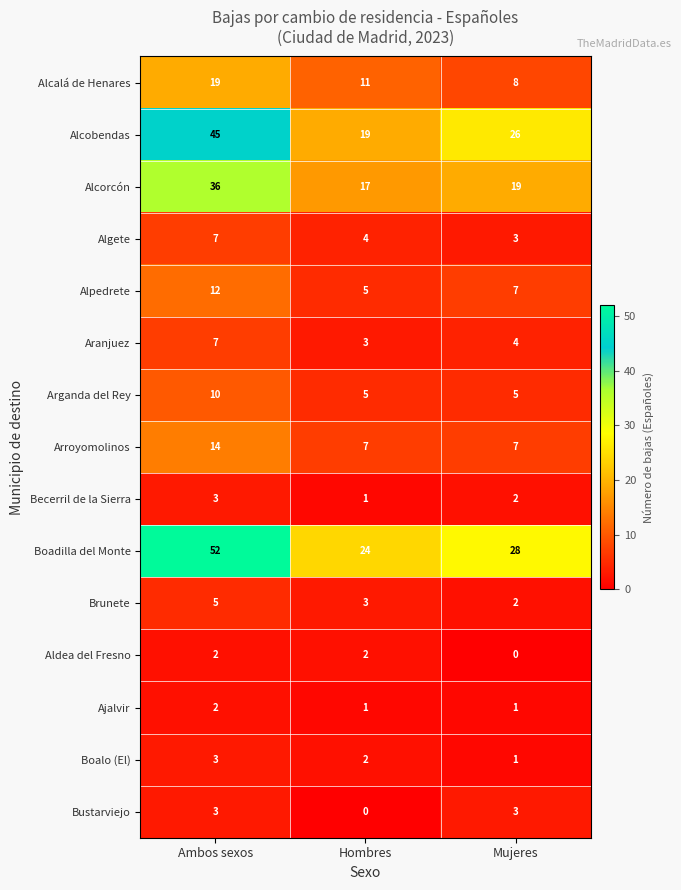

How many values in the Aranjuez series are below 4?

1